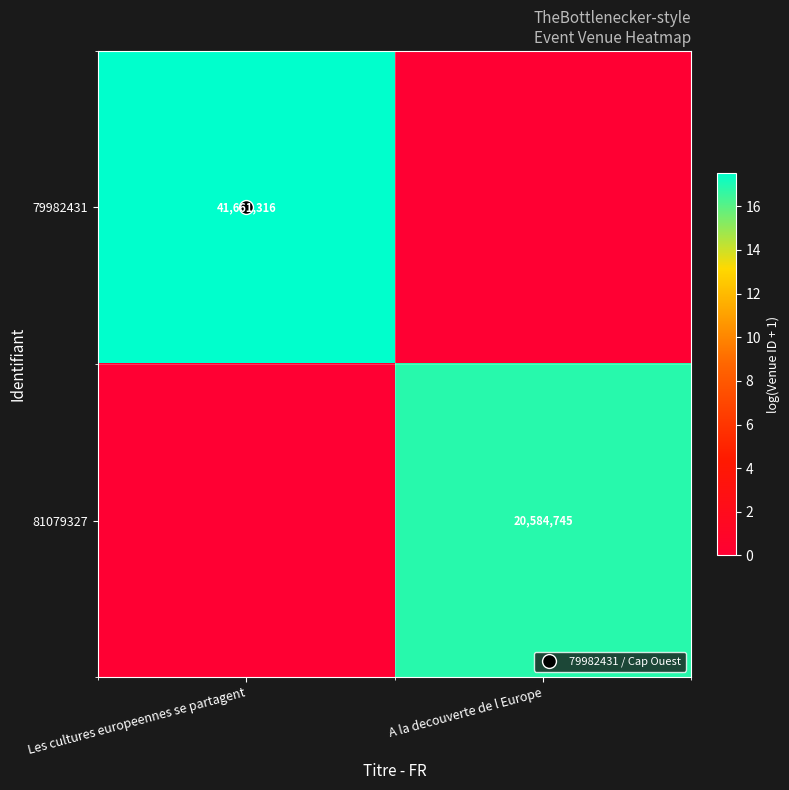

List the labels in order of 79982431 value, smallest first.

A la decouverte de l Europe, Les cultures europeennes se partagent